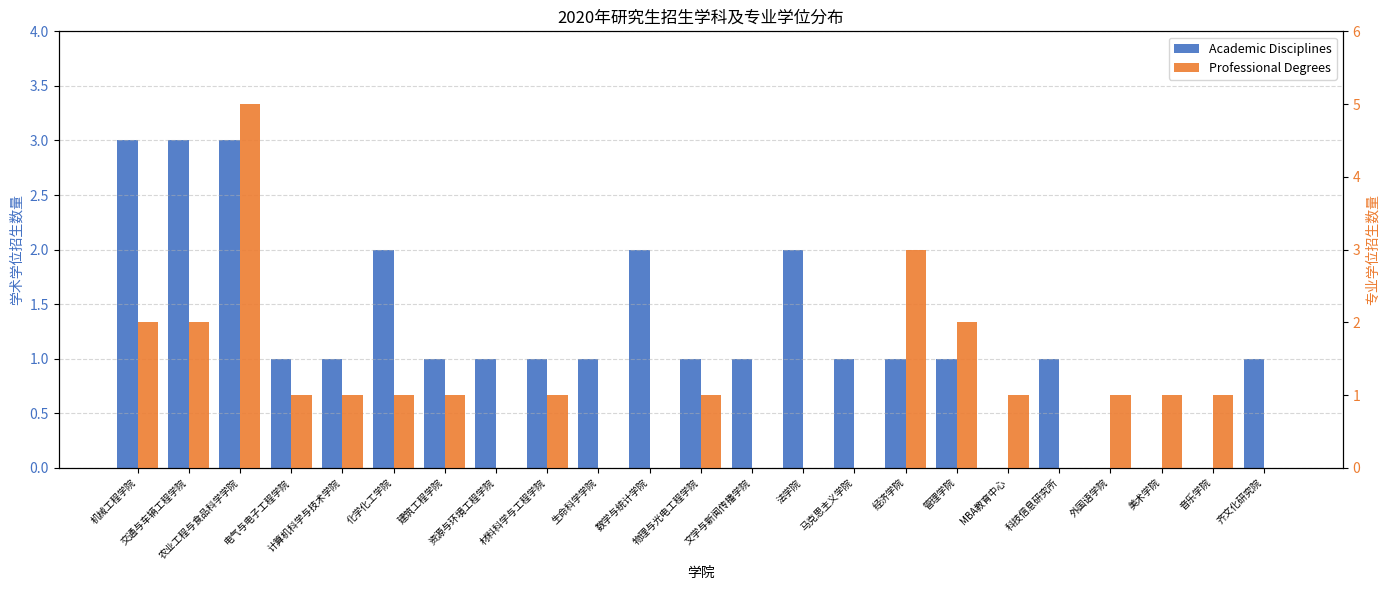

What are all the series names shown in the legend?

Academic Disciplines, Professional Degrees